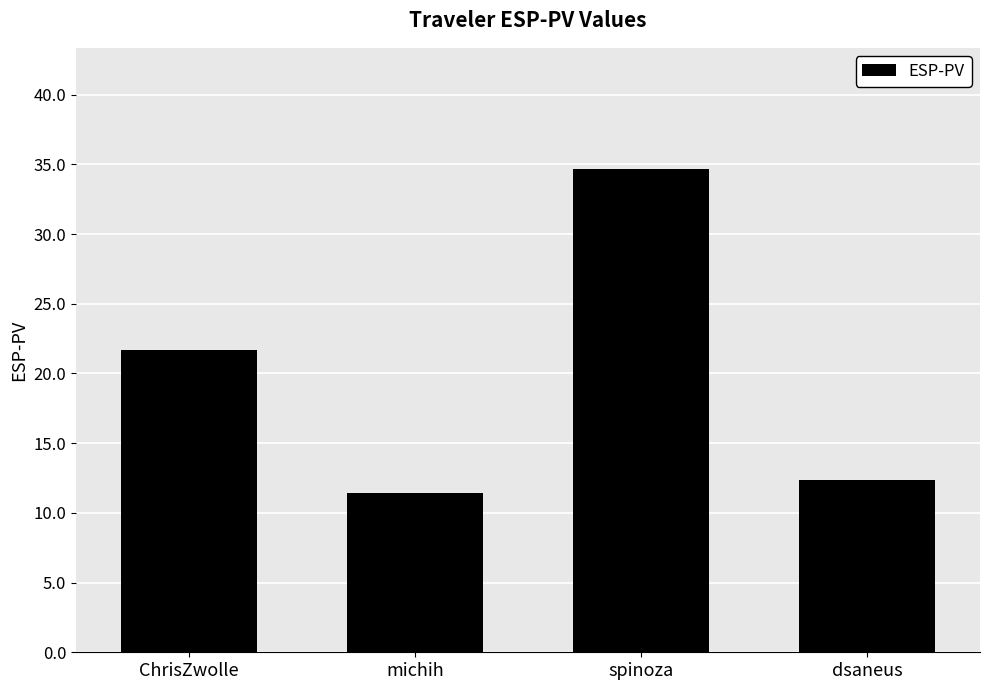

How many values are below 21?

2